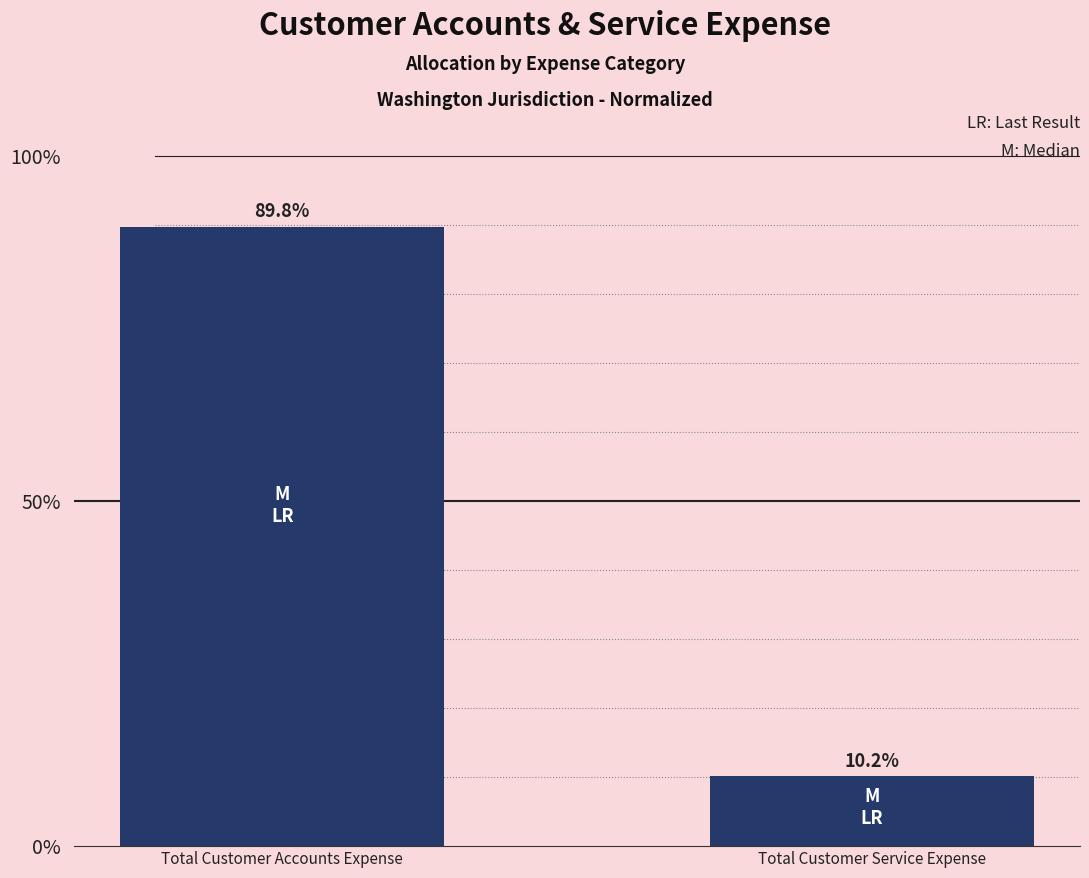

List the labels in order of value, smallest first.

Total Customer Service Expense, Total Customer Accounts Expense